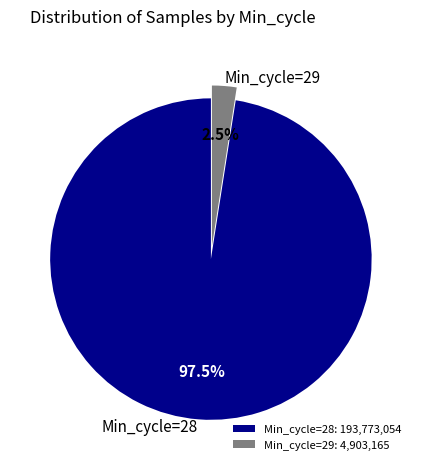

Is the sum of Min_cycle=29 and Min_cycle=28 greater than half?

Yes